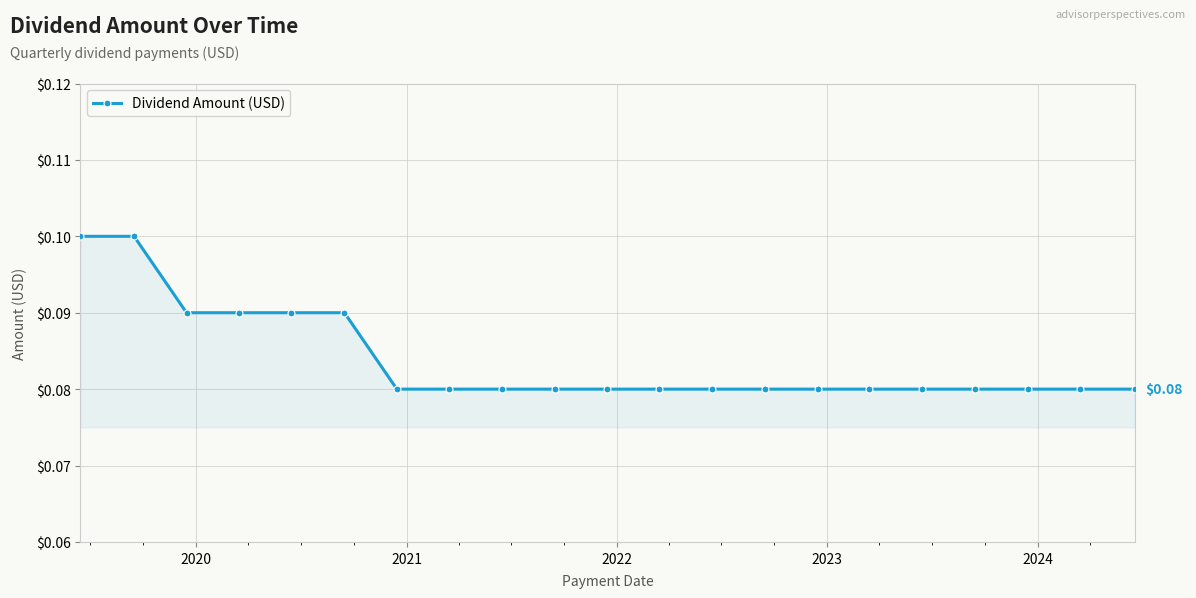

What is the minimum value shown in the chart?

0.1